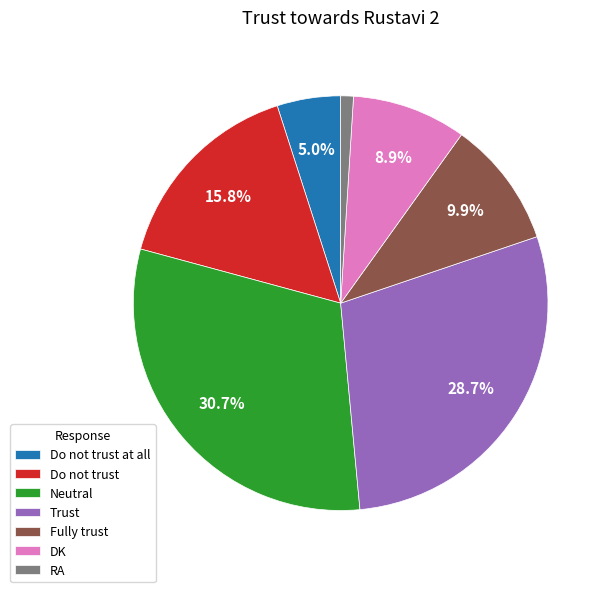

Combined, do DK and Do not trust account for over 50%?

No